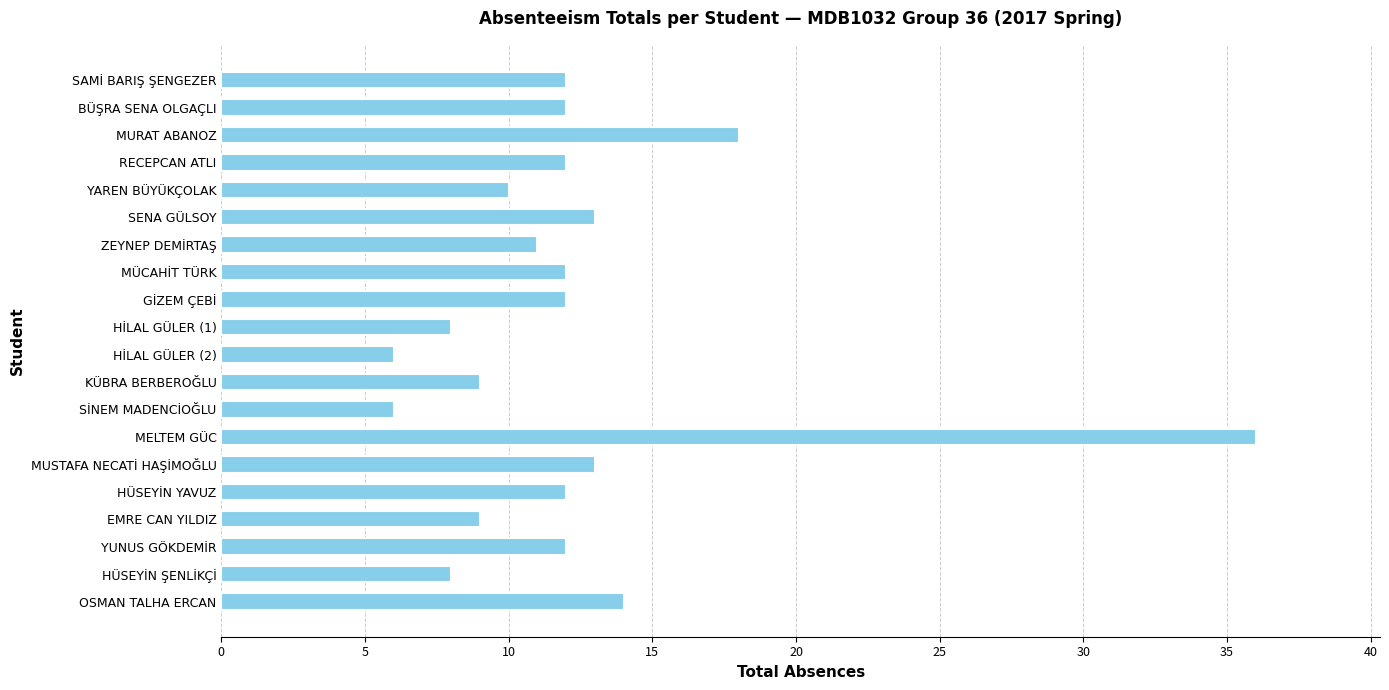

What is the ratio of the value at MURAT ABANOZ to the value at HİLAL GÜLER (1)?

2.2